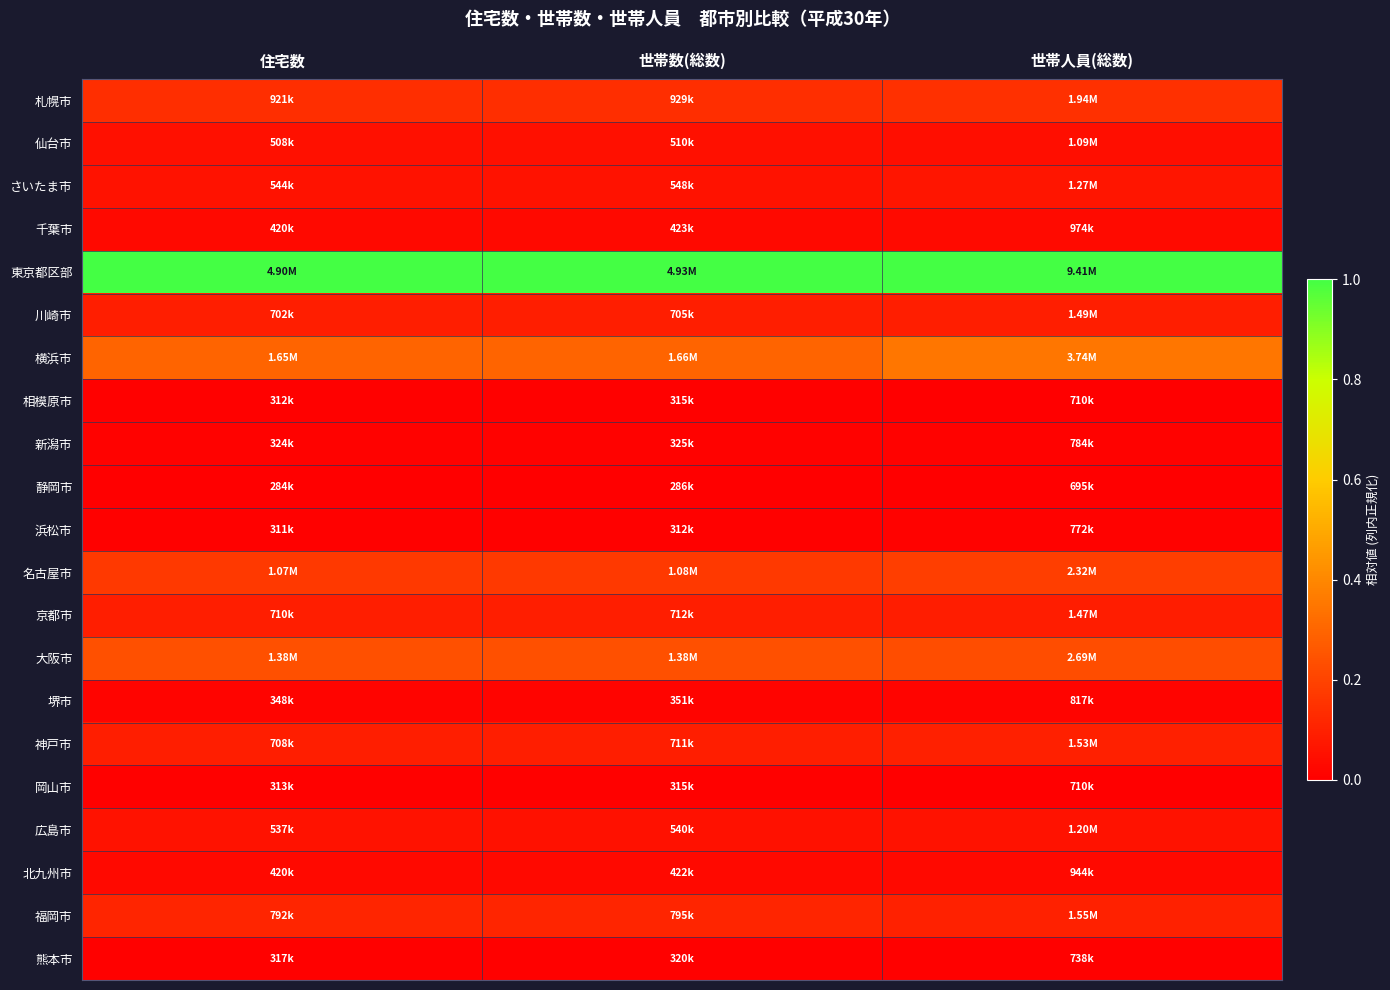

Rank the series by their maximum value, from highest to lowest.

東京都区部, 横浜市, 大阪市, 名古屋市, 札幌市, 福岡市, 神戸市, 京都市, 川崎市, さいたま市, 広島市, 仙台市, 千葉市, 北九州市, 堺市, 新潟市, 浜松市, 熊本市, 岡山市, 相模原市, 静岡市